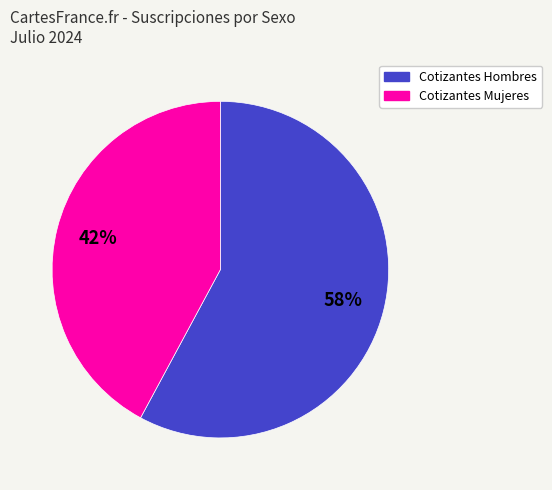

Between Cotizantes Hombres and Cotizantes Mujeres, which is larger?

Cotizantes Hombres